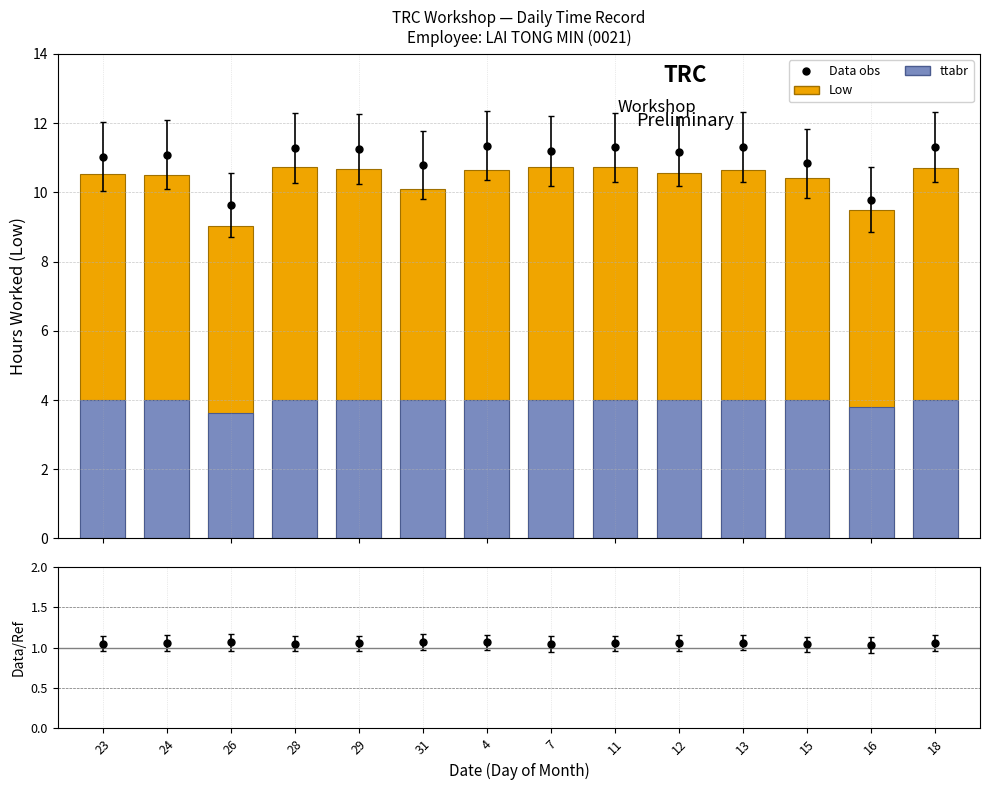

At which category is the sum across all series the highest?

28